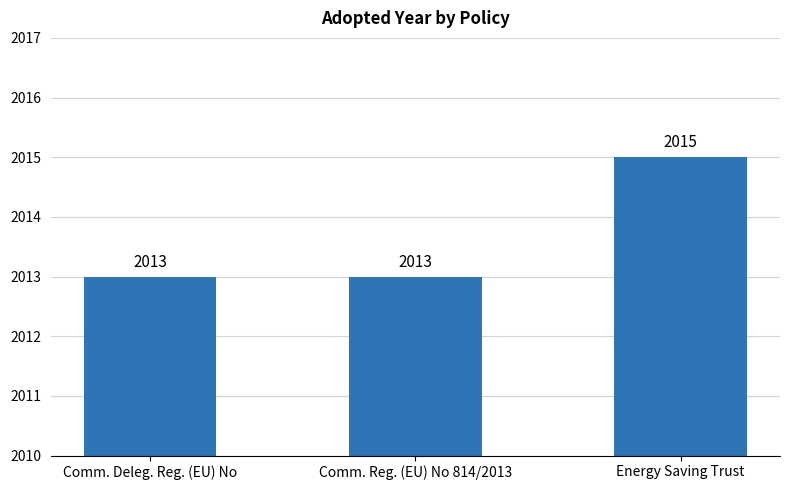

What is the average value?

2014